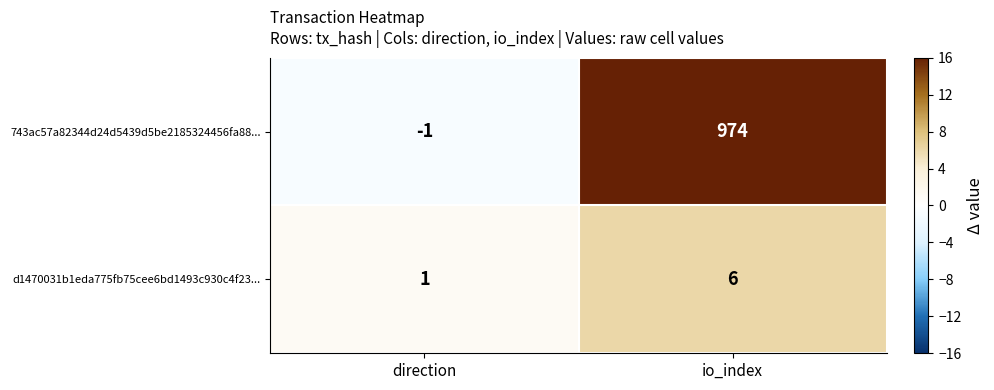

Reading left to right, list all the values displayed in this chart.

743ac57a82344d24d5439d5be2185324456fa88...: -1	974
d1470031b1eda775fb75cee6bd1493c930c4f23...: 1	6